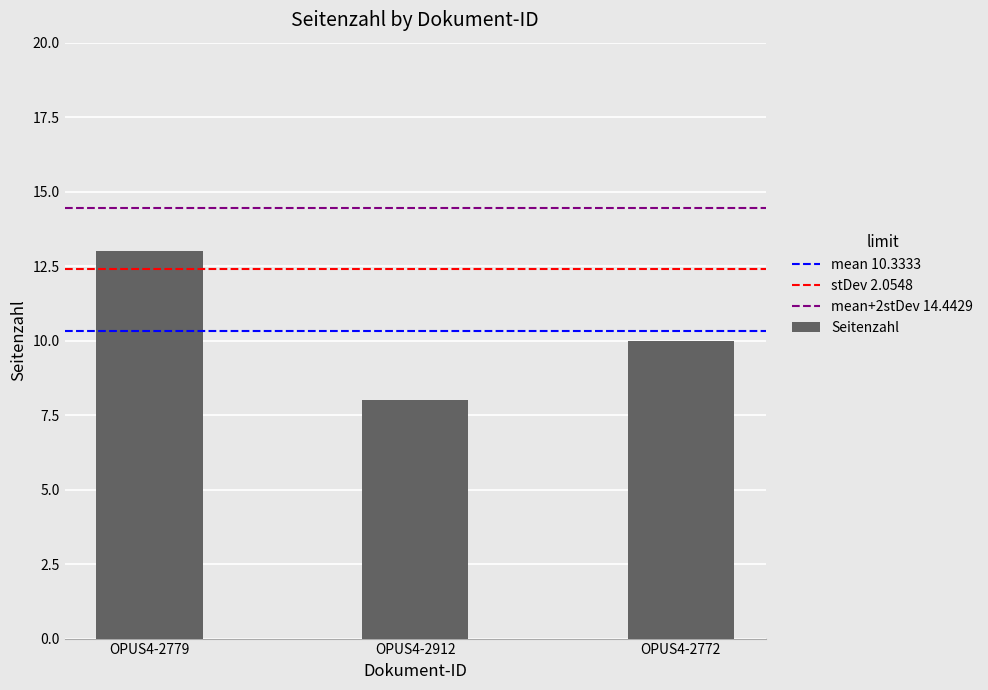

What is the average value?

10